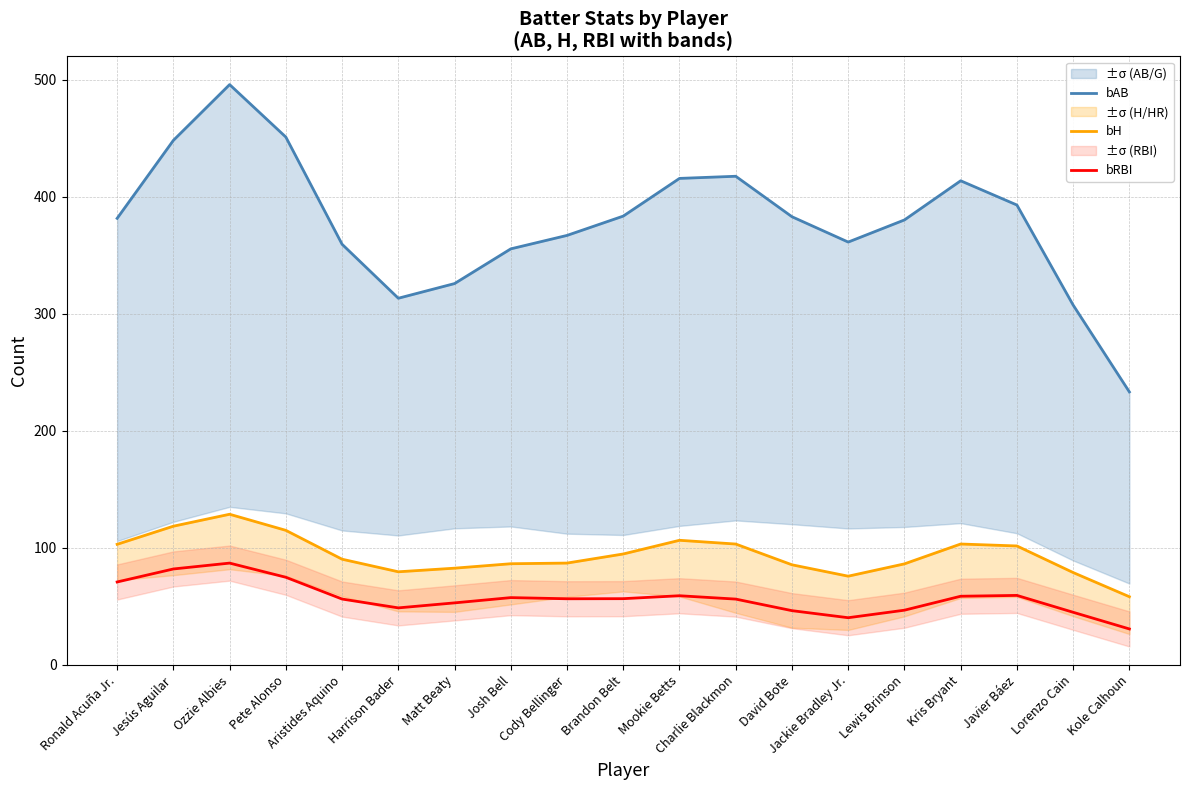

True or false: bRBI has more than 0 interior local peaks.

True